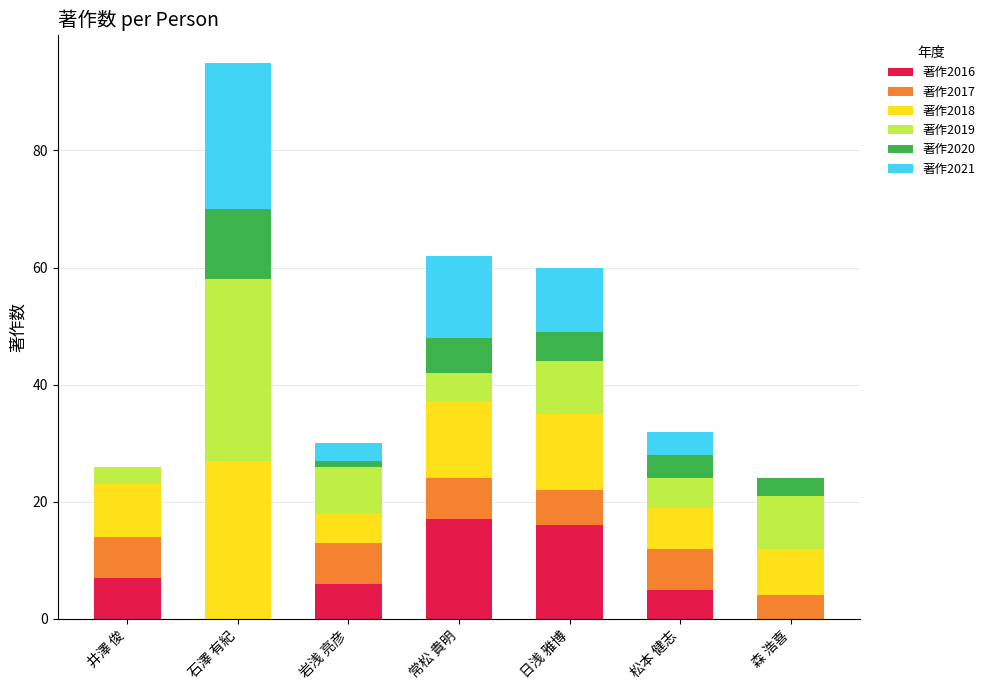

At which category is the sum across all series the highest?

石澤 有紀